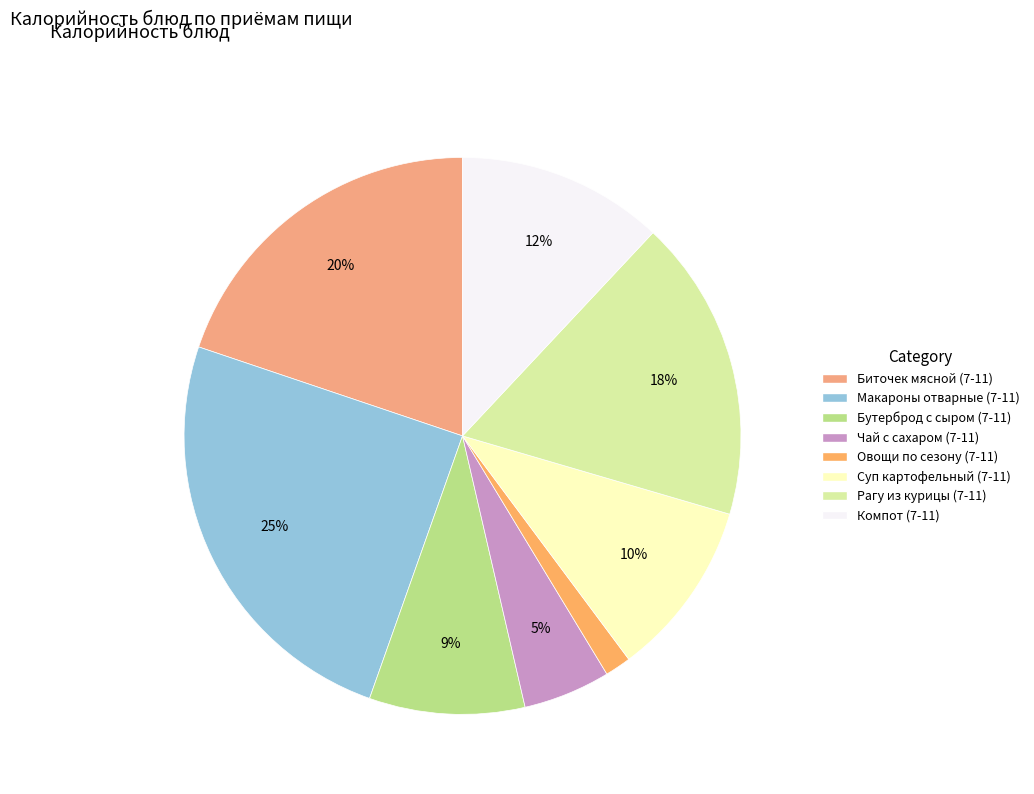

Which category has the smallest portion of the pie?

Овощи по сезону (7-11)